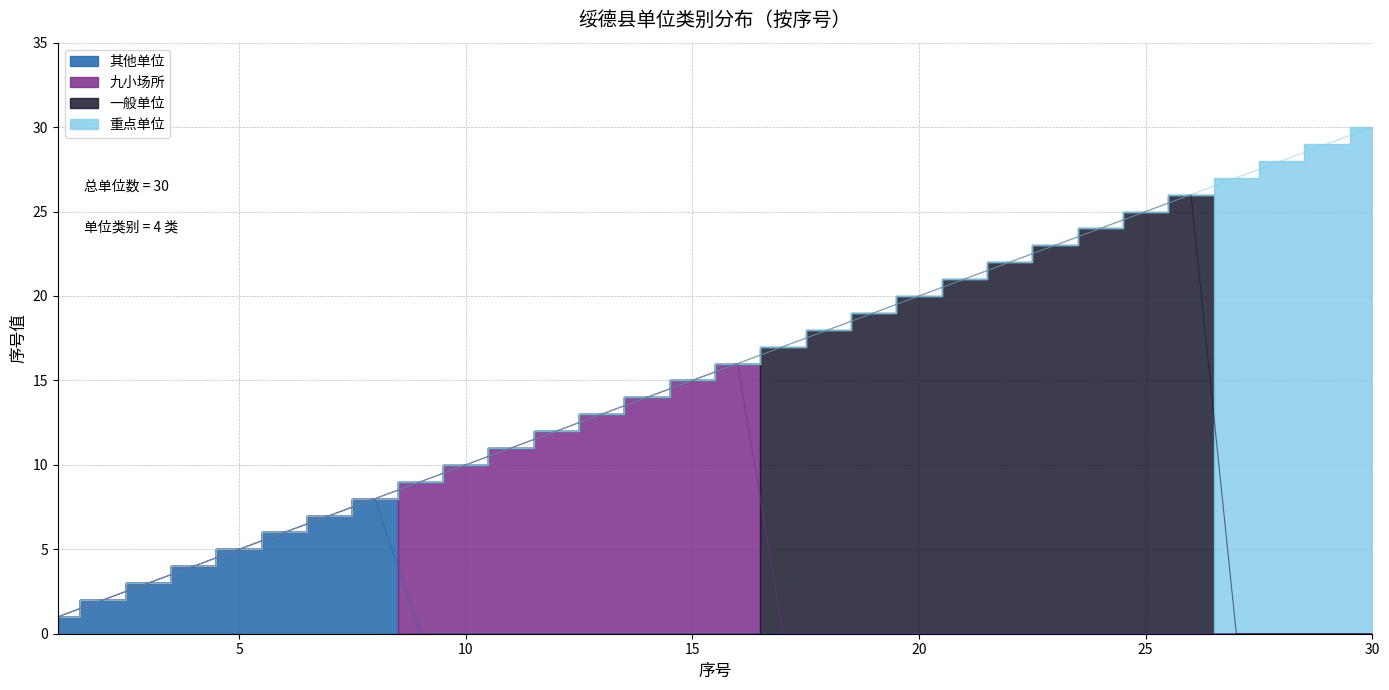

What is the difference between the maximum and minimum values in the 九小场所 series?

16